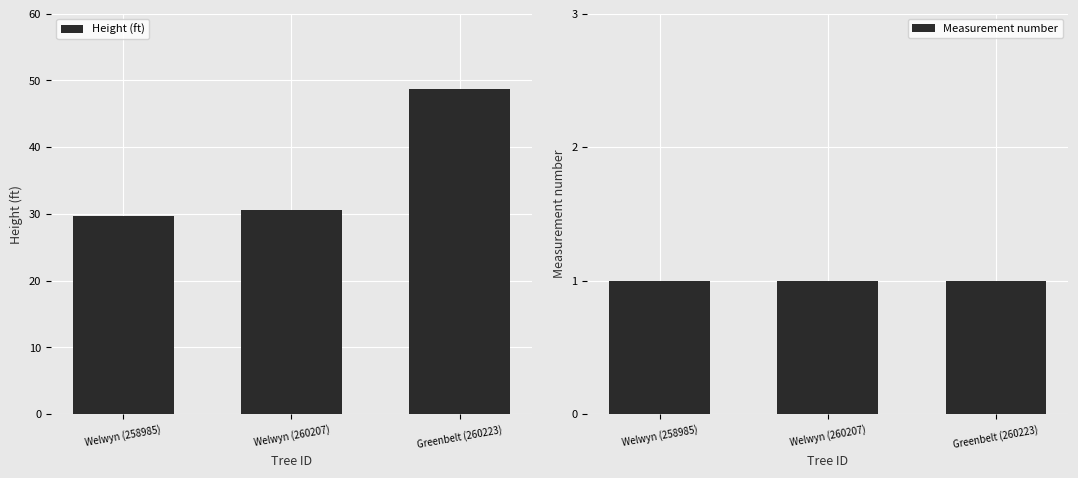

What is the value of the Measurement number bar at the 3rd from the left?

1.0